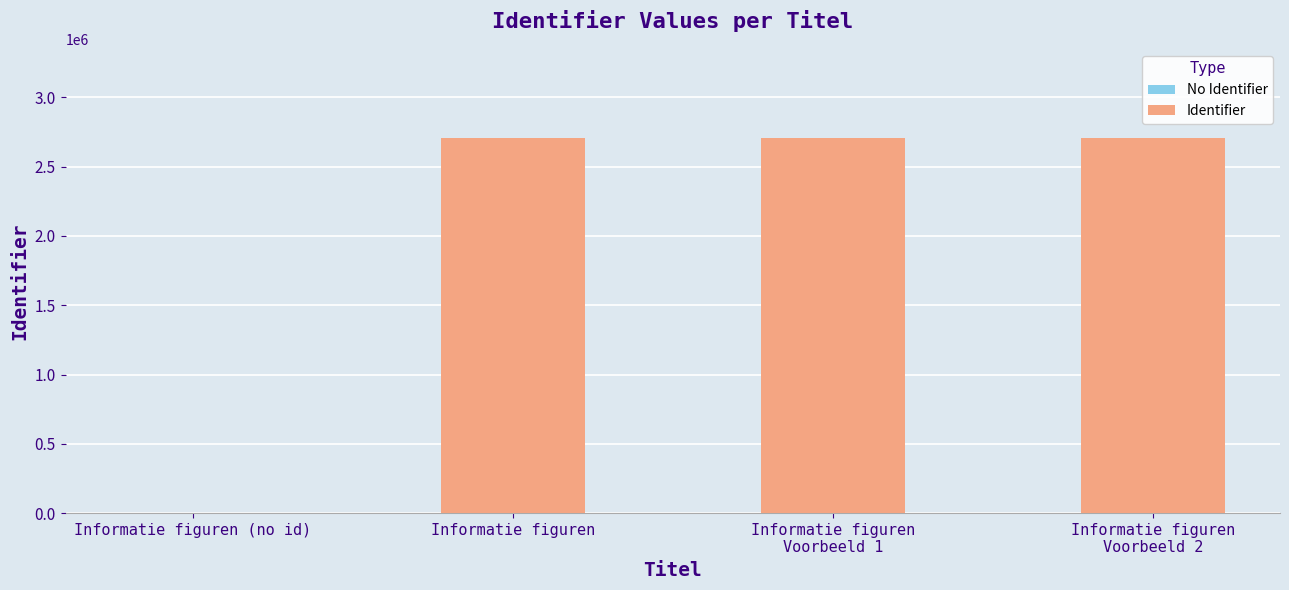

What is the maximum value shown in the chart?

2707729